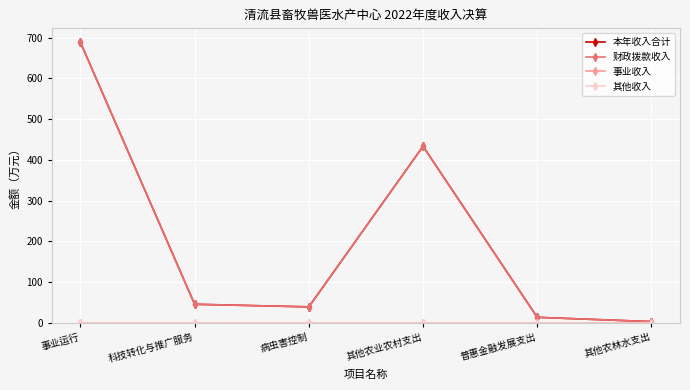

Is this an area chart (filled region under the line)?

No